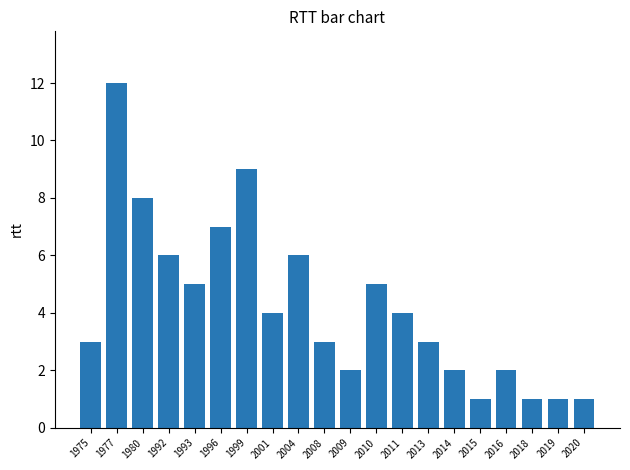

Are the bars grouped side by side (vs. stacked)?

No